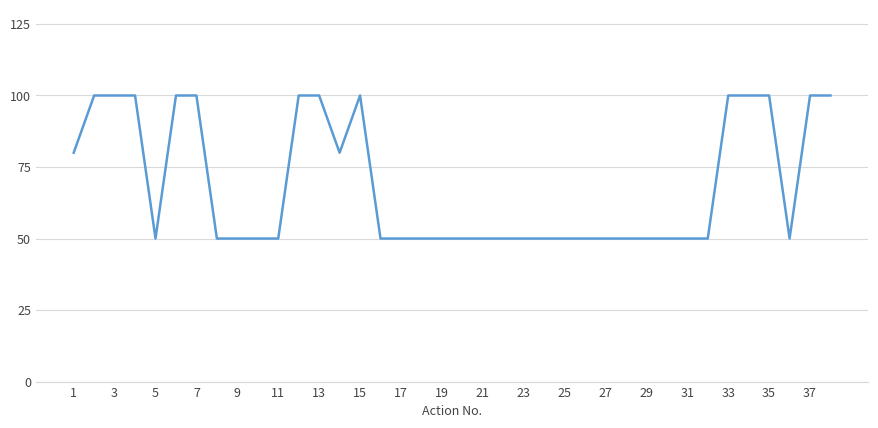

What is the difference between the maximum and minimum values?

50